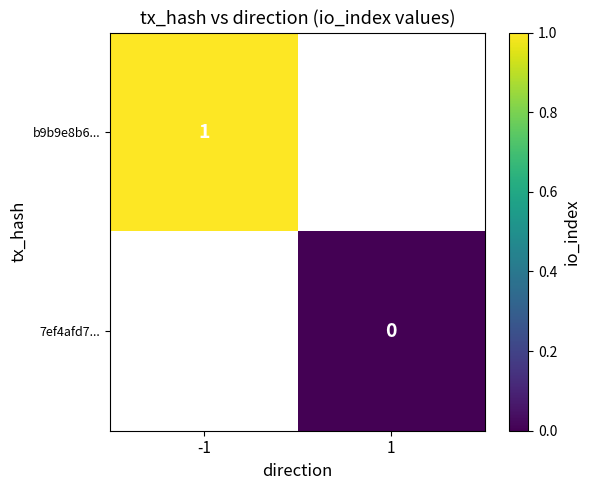

At how many categories does at least one series exceed 0?

1